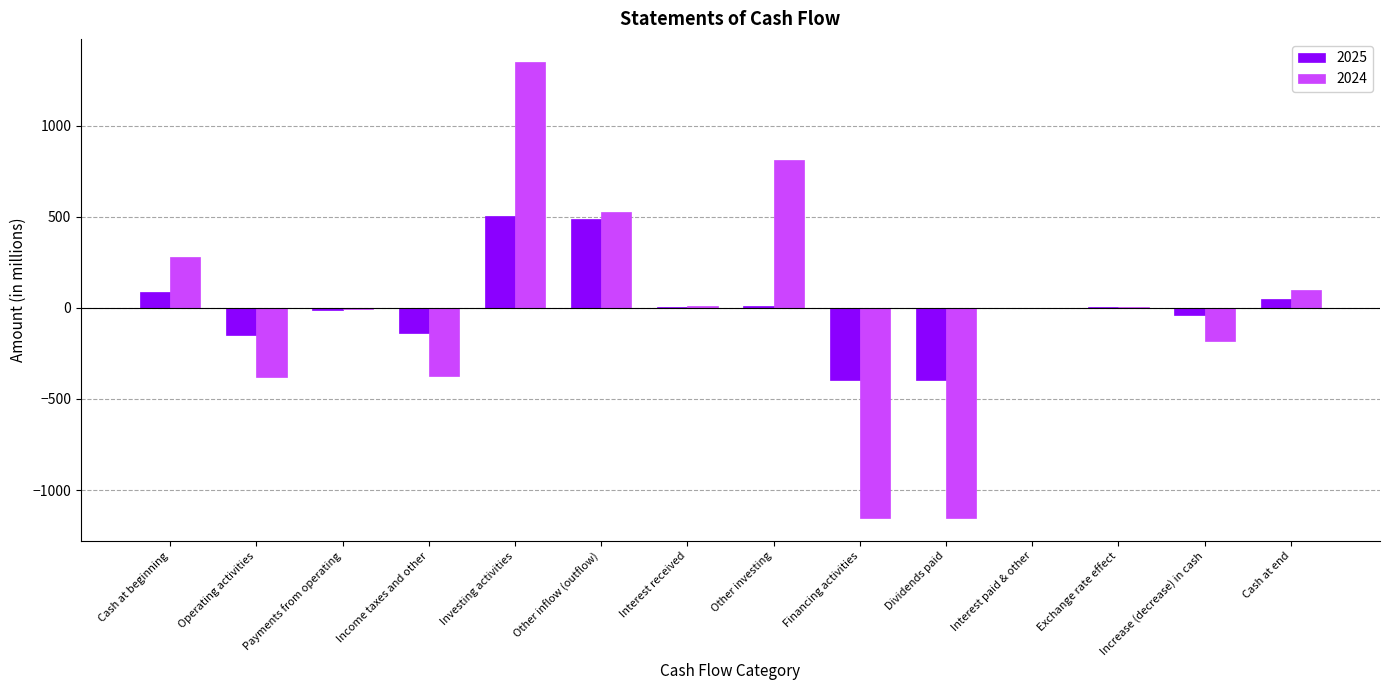

Is the value of 2024 at Cash at end greater than the value of 2025 at Other inflow (outflow)?

No